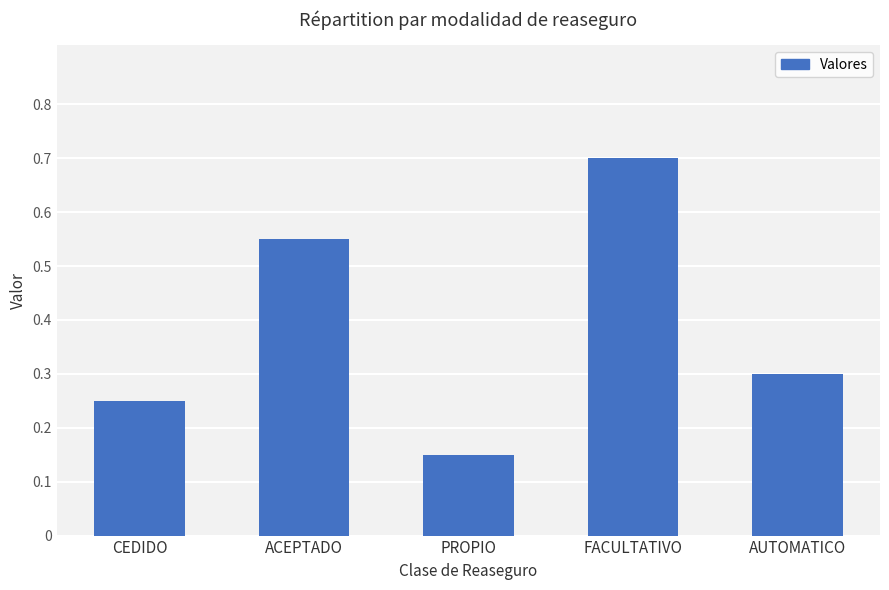

Between AUTOMATICO and PROPIO, which is larger?

AUTOMATICO